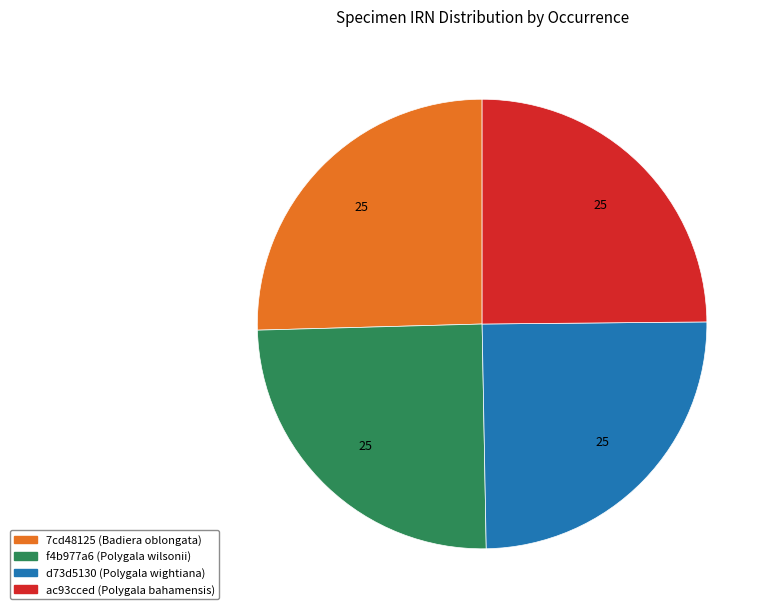

Does d73d5130 (Polygala wightiana) account for over 50% of the chart?

No